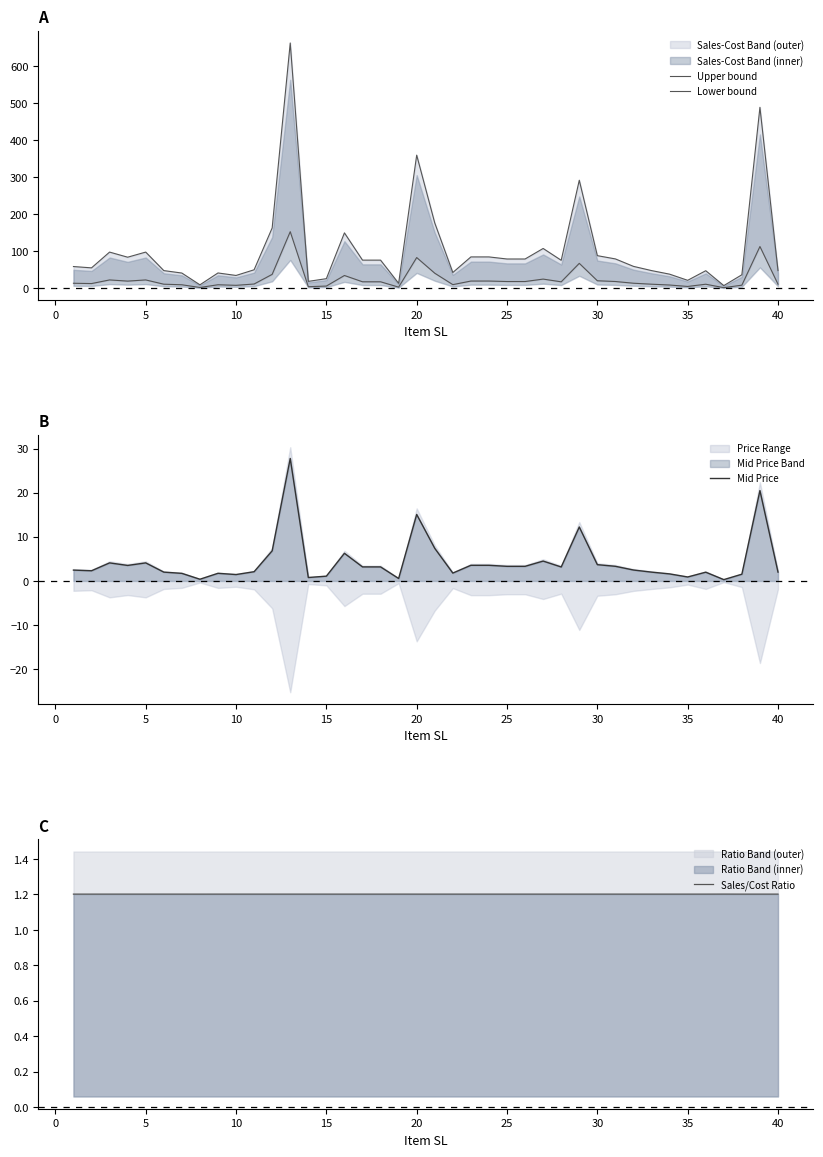

True or false: Mid Price has a value of 1.5 at 10.

True